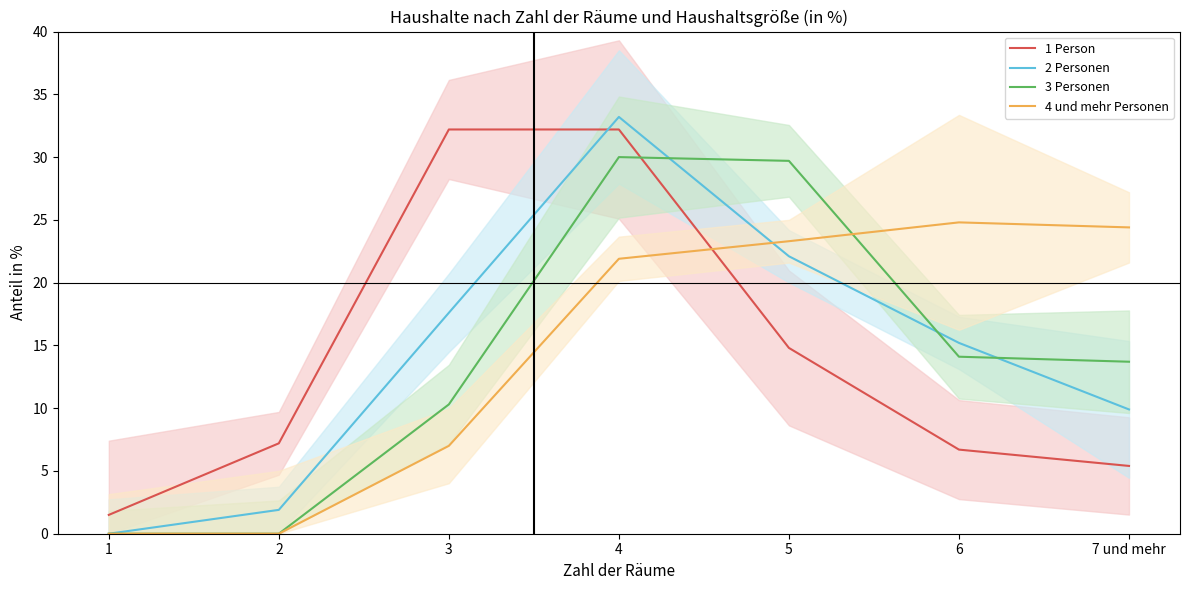

Which series has the largest total across all categories?

4 und mehr Personen